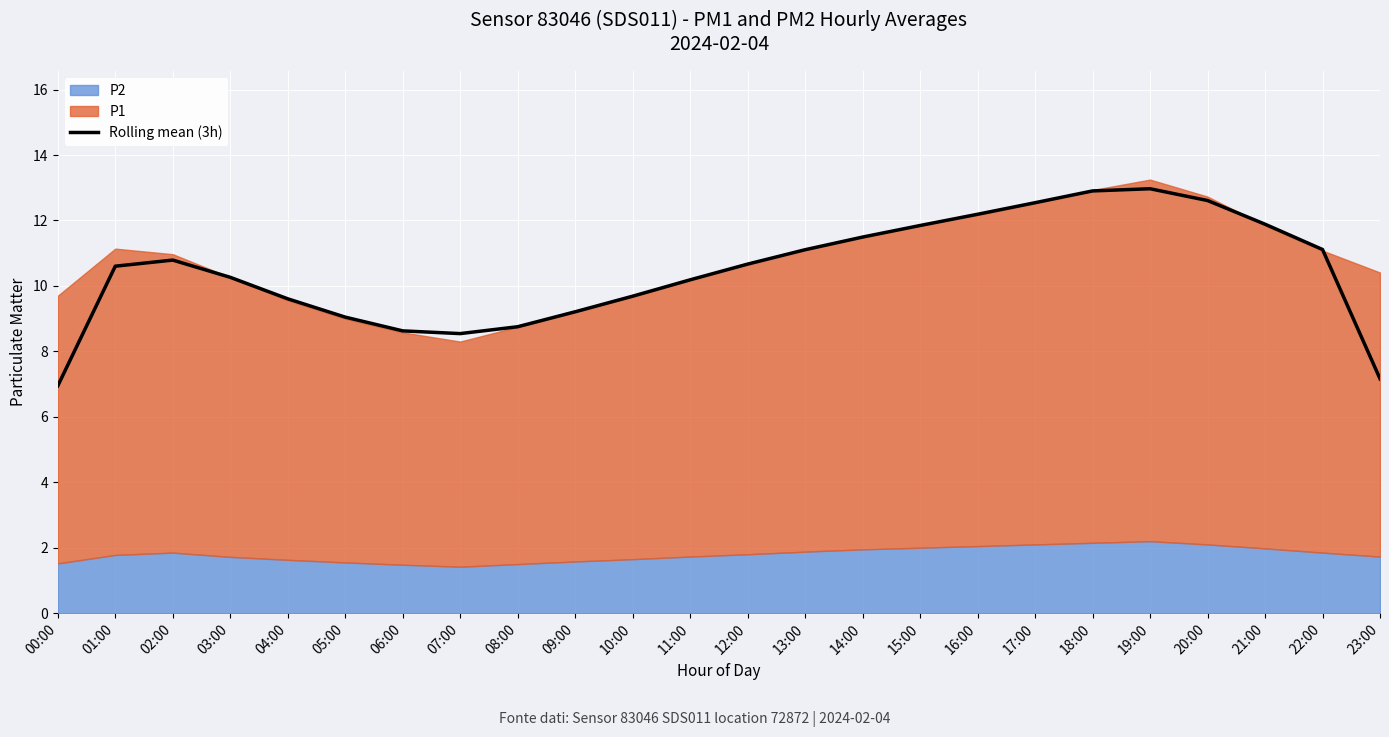

Rank the categories by value from lowest to highest.

00:00, 23:00, 07:00, 06:00, 08:00, 05:00, 09:00, 04:00, 10:00, 11:00, 03:00, 01:00, 12:00, 02:00, 13:00, 22:00, 14:00, 15:00, 21:00, 16:00, 17:00, 20:00, 18:00, 19:00